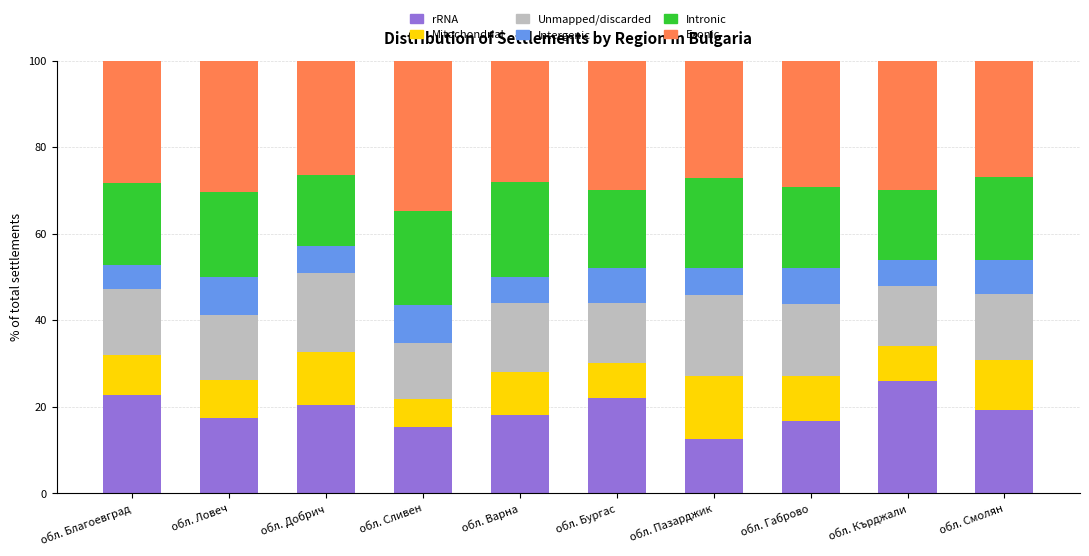

What is the total value across all series at обл. Сливен?

100.0